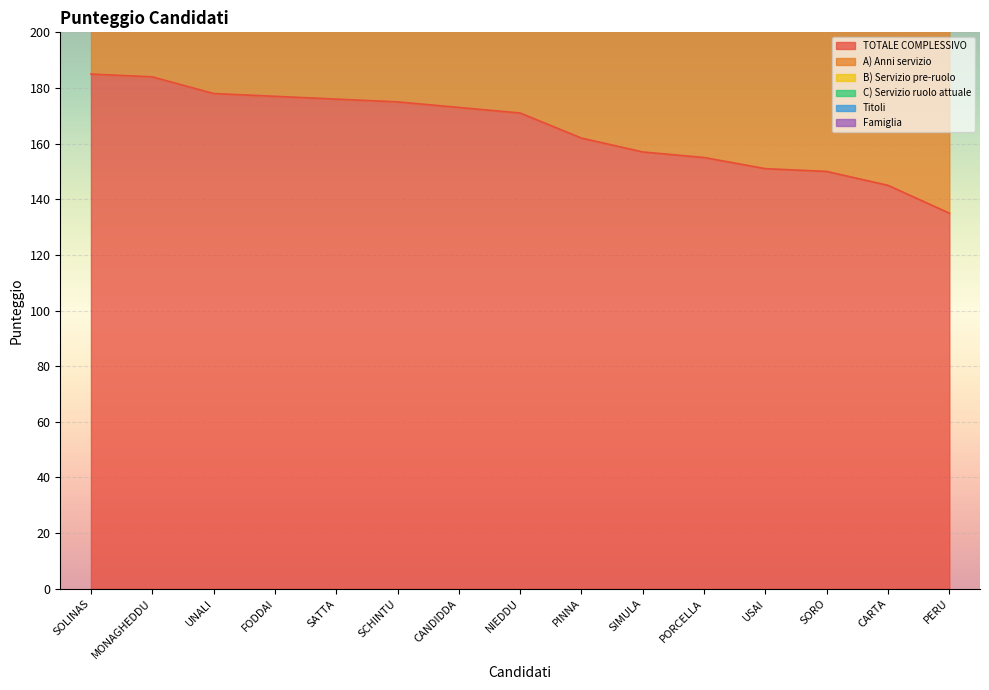

Reading right to left, extract all data points from this chart.

TOTALE COMPLESSIVO: PERU=135	CARTA=145	SORO=150	USAI=151	PORCELLA=155	SIMULA=157	PINNA=162	NIEDDU=171	CANDIDDA=173	SCHINTU=175	SATTA=176	FODDAI=177	UNALI=178	MONAGHEDDU=184	SOLINAS=185
A) Anni servizio: PERU=72	CARTA=78	SORO=78	USAI=78	PORCELLA=90	SIMULA=78	PINNA=90	NIEDDU=78	CANDIDDA=90	SCHINTU=90	SATTA=90	FODDAI=90	UNALI=78	MONAGHEDDU=90	SOLINAS=90
B) Servizio pre-ruolo: PERU=20	CARTA=28	SORO=32	USAI=30	PORCELLA=28	SIMULA=36	PINNA=32	NIEDDU=56	CANDIDDA=38	SCHINTU=40	SATTA=46	FODDAI=44	UNALI=60	MONAGHEDDU=46	SOLINAS=42
C) Servizio ruolo attuale: PERU=28	CARTA=16	SORO=28	USAI=28	PORCELLA=19	SIMULA=28	PINNA=28	NIEDDU=25	CANDIDDA=28	SCHINTU=28	SATTA=28	FODDAI=28	UNALI=28	MONAGHEDDU=28	SOLINAS=28
Titoli: PERU=12	CARTA=17	SORO=12	USAI=12	PORCELLA=12	SIMULA=12	PINNA=12	NIEDDU=12	CANDIDDA=17	SCHINTU=17	SATTA=12	FODDAI=15	UNALI=12	MONAGHEDDU=17	SOLINAS=22
Famiglia: PERU=3	CARTA=6	SORO=0	USAI=3	PORCELLA=6	SIMULA=3	PINNA=0	NIEDDU=0	CANDIDDA=0	SCHINTU=0	SATTA=0	FODDAI=0	UNALI=0	MONAGHEDDU=3	SOLINAS=3